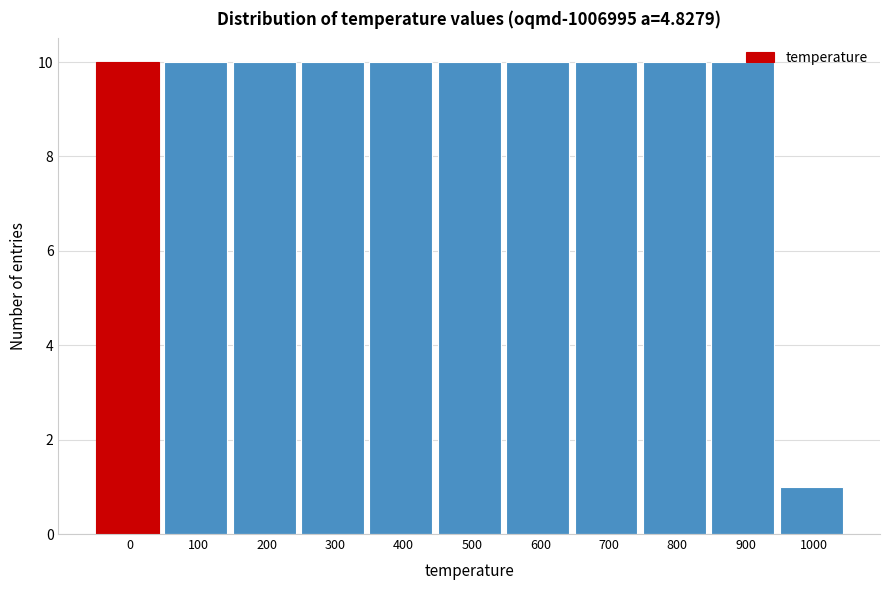

Approximately how many times larger is the value at 500 compared to 800?

1.0